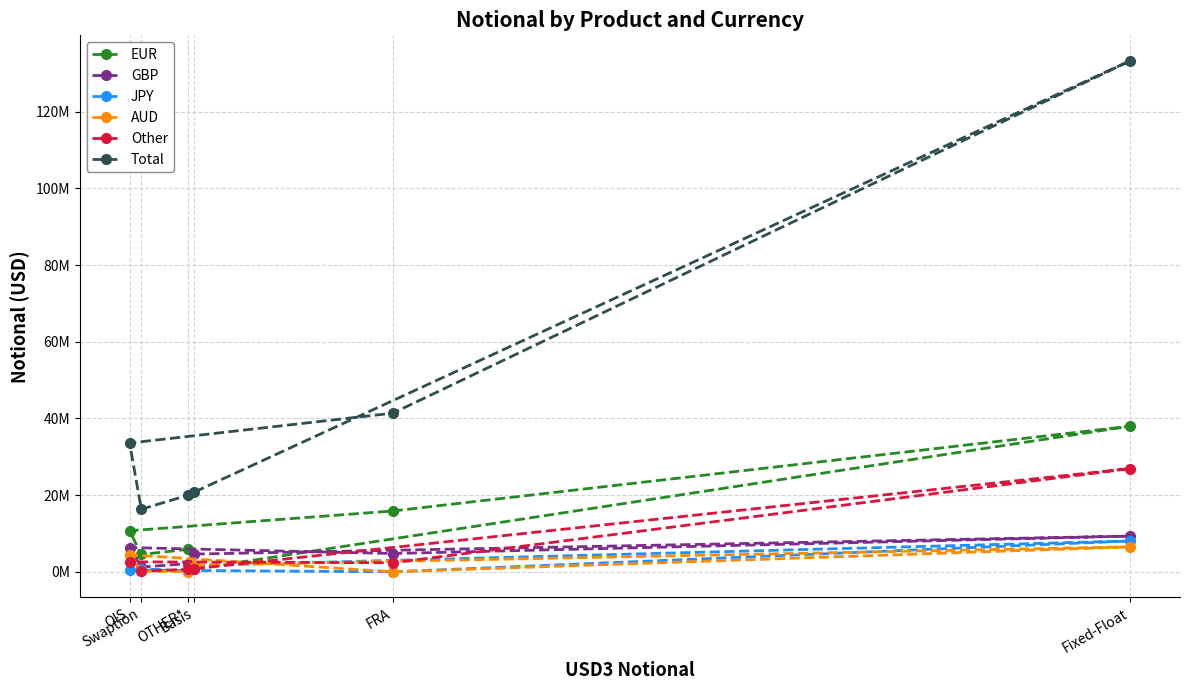

Rank the categories by AUD value from highest to lowest.

Fixed-Float, OIS, Basis, Swaption, OTHER*, FRA